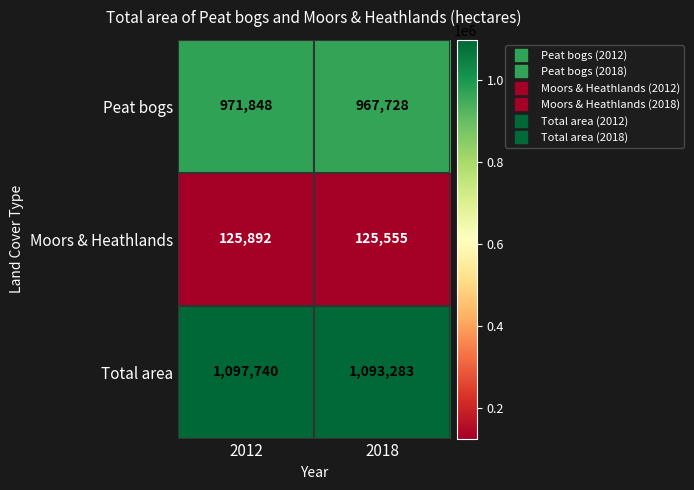

Reading right to left, transcribe all the data shown in this chart.

Peat bogs: 2018=967728	2012=971848
Moors & Heathlands: 2018=125555	2012=125892
Total area: 2018=1093283	2012=1097740